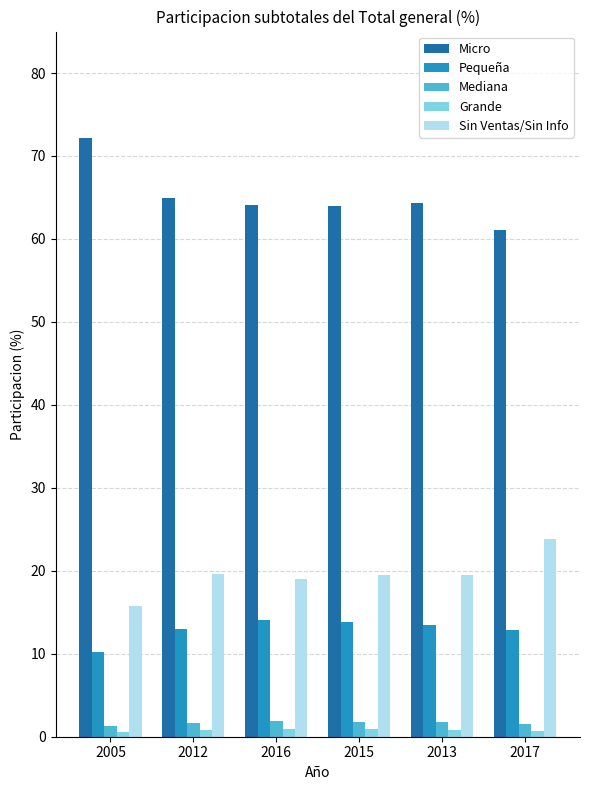

What is the value of the Pequeña bar at the 1st from the left?

10.2